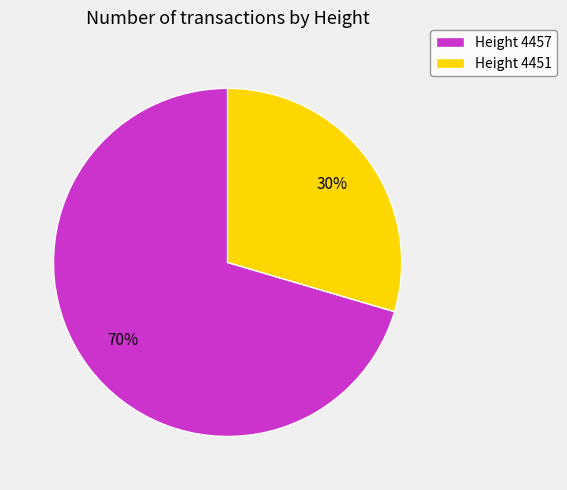

What is the majority slice?

Height 4457